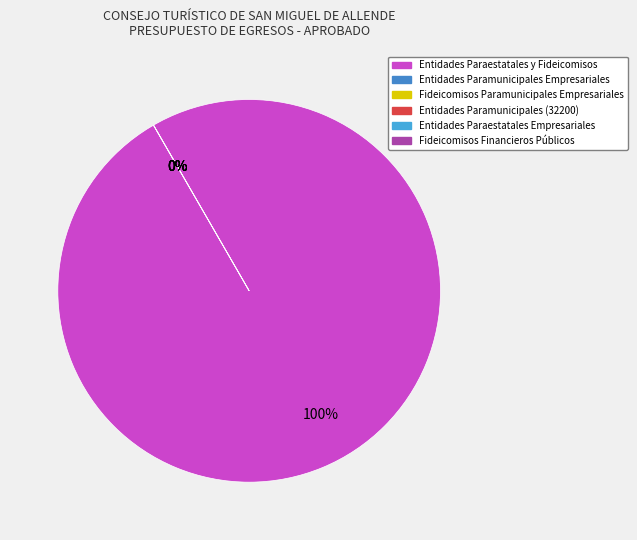

Which category has the biggest portion of the pie?

Entidades Paraestatales y Fideicomisos